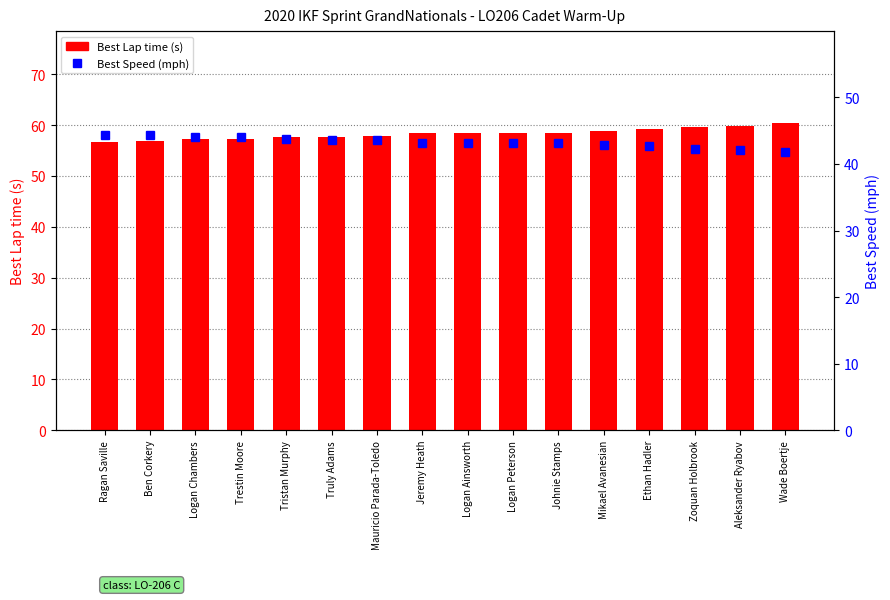

What is the difference between the second highest and second lowest values in the Best Speed (mph) series?

2.3